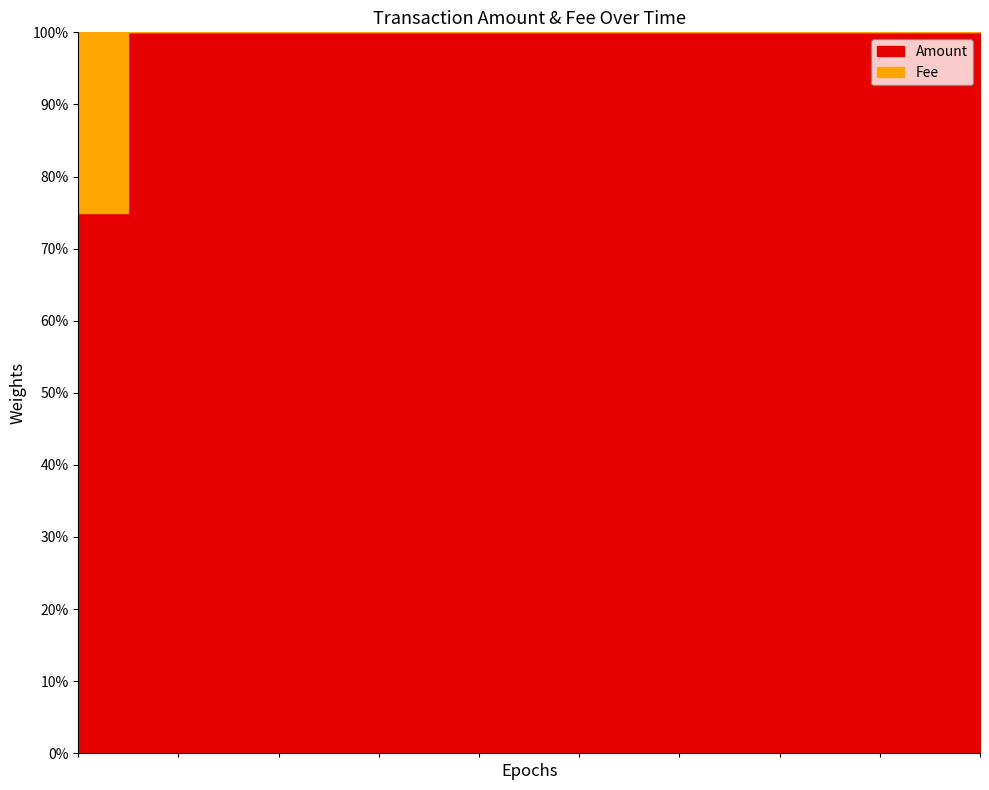

What is the total value across all series at 2021-10-25 23:27:19?

0.9